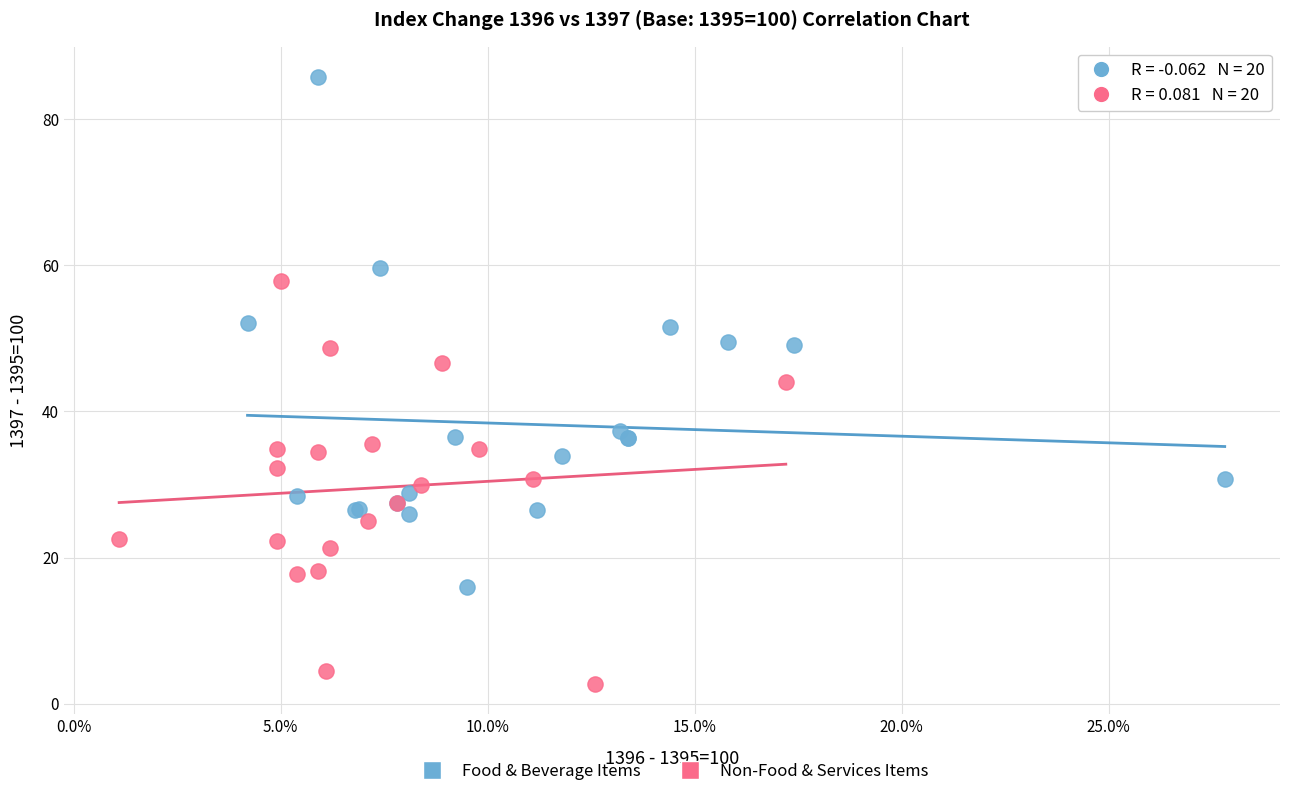

Which series reaches the maximum Y coordinate?

Food & Beverage Items